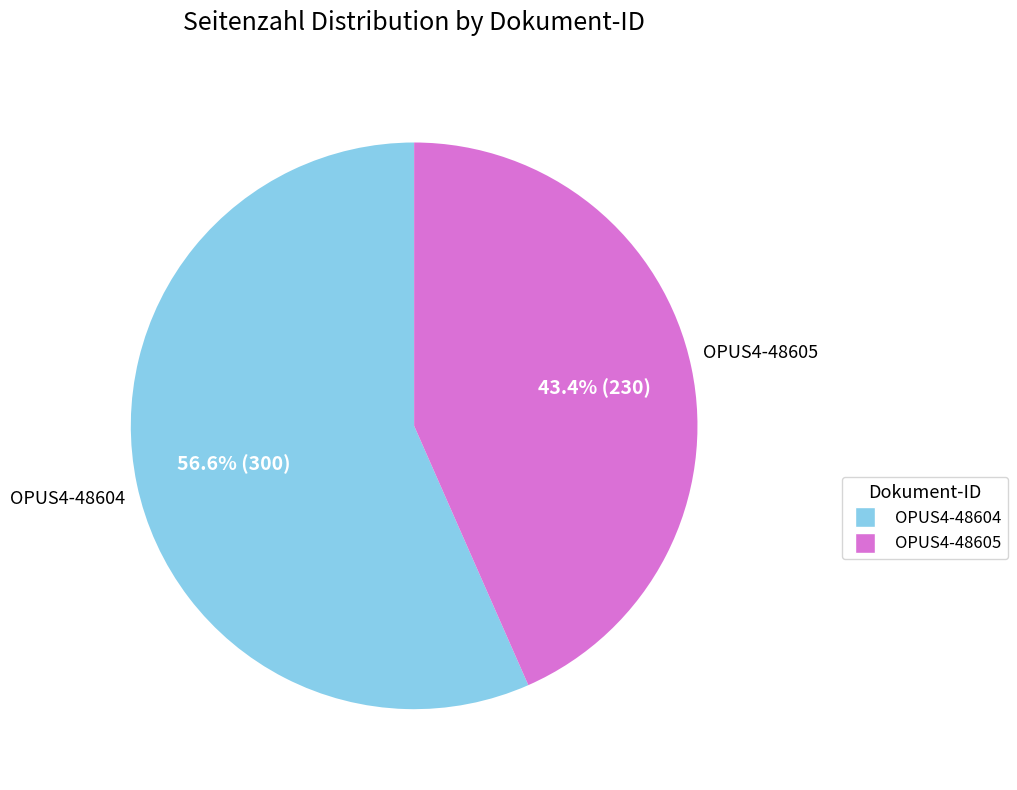

Approximately how many times larger is the value at OPUS4-48605 compared to OPUS4-48604?

0.8